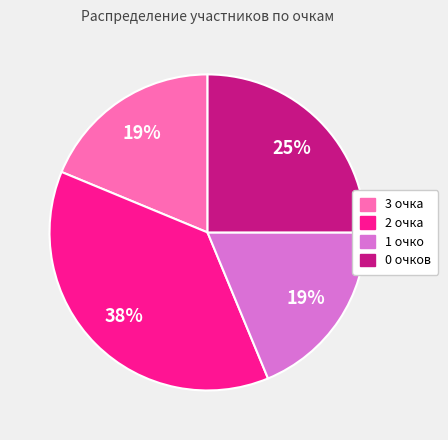

To the nearest percent, what is the average slice percentage?

25%